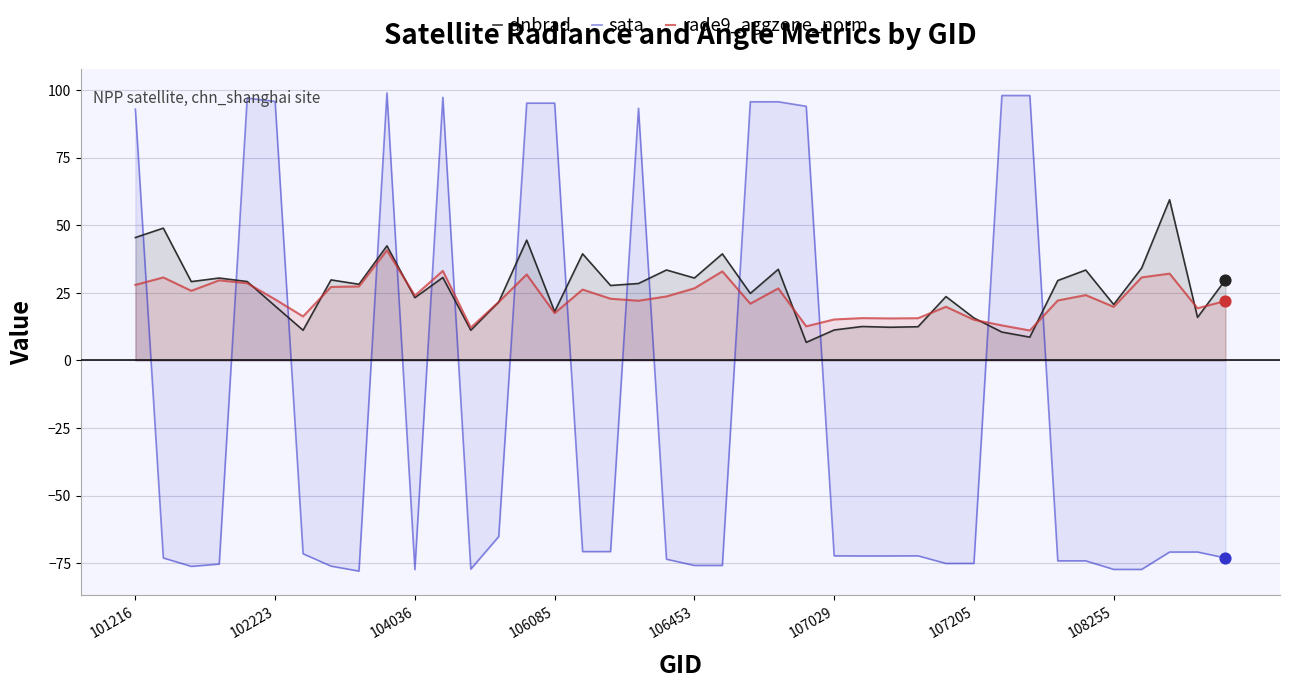

Which series has the widest spread of Y values?

sata